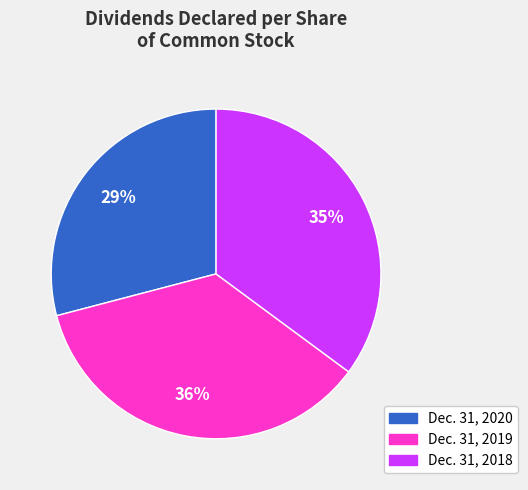

To the nearest percent, what percentage of the pie is Dec. 31, 2019?

36%